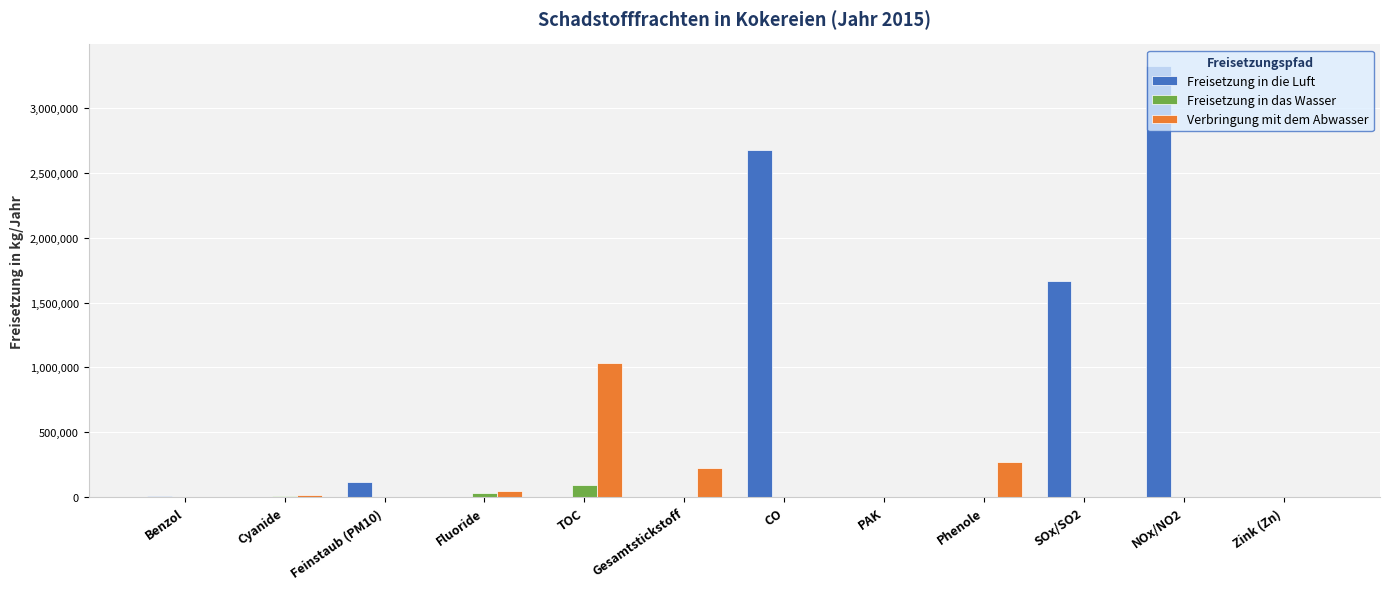

How many distinct data groups are displayed?

3